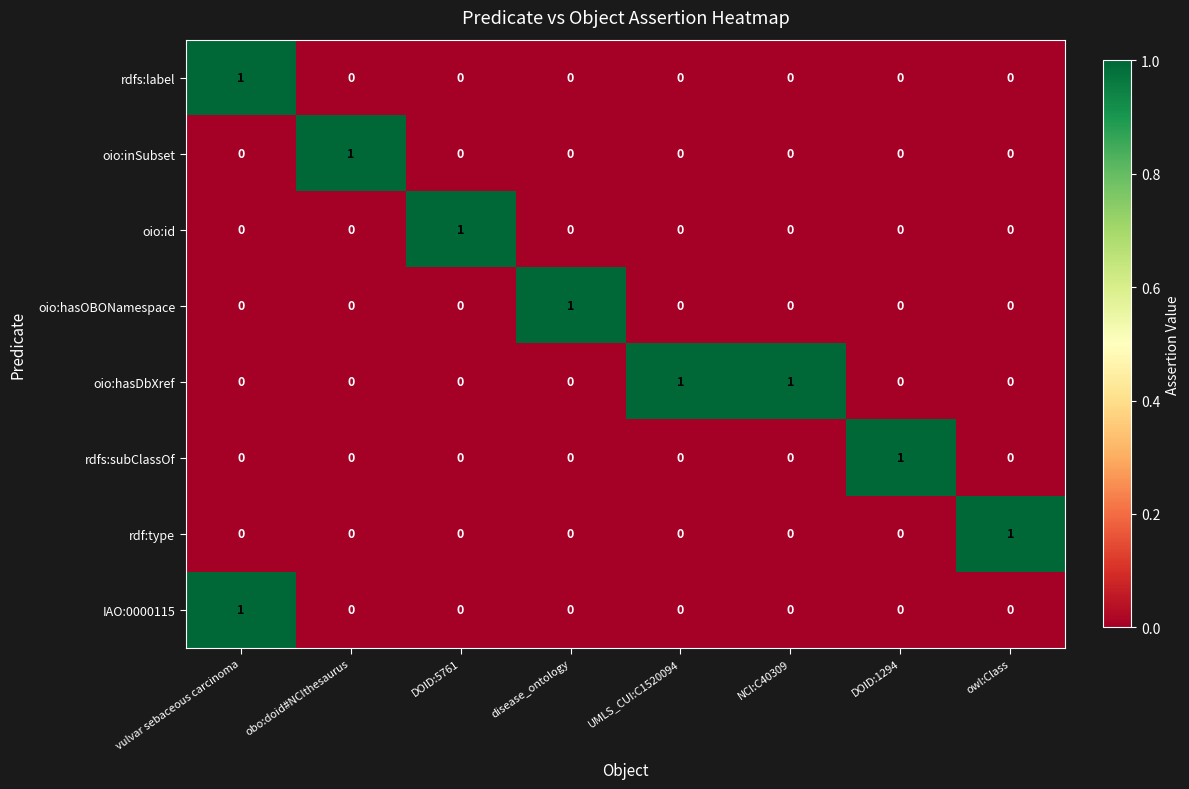

At how many categories does at least one series exceed 0?

8